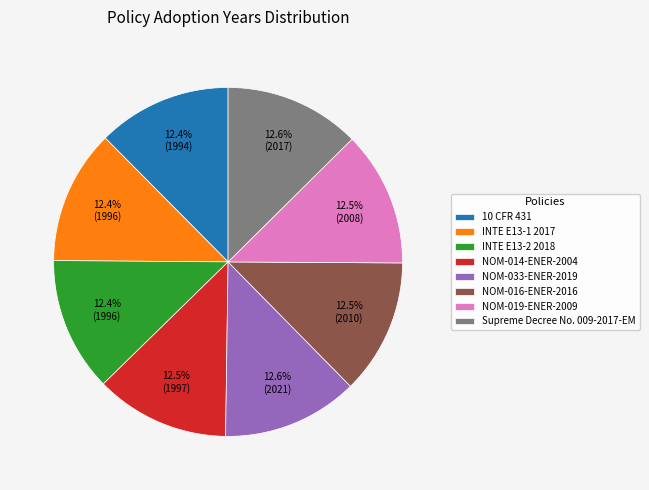

Is there a majority slice in this chart?

No